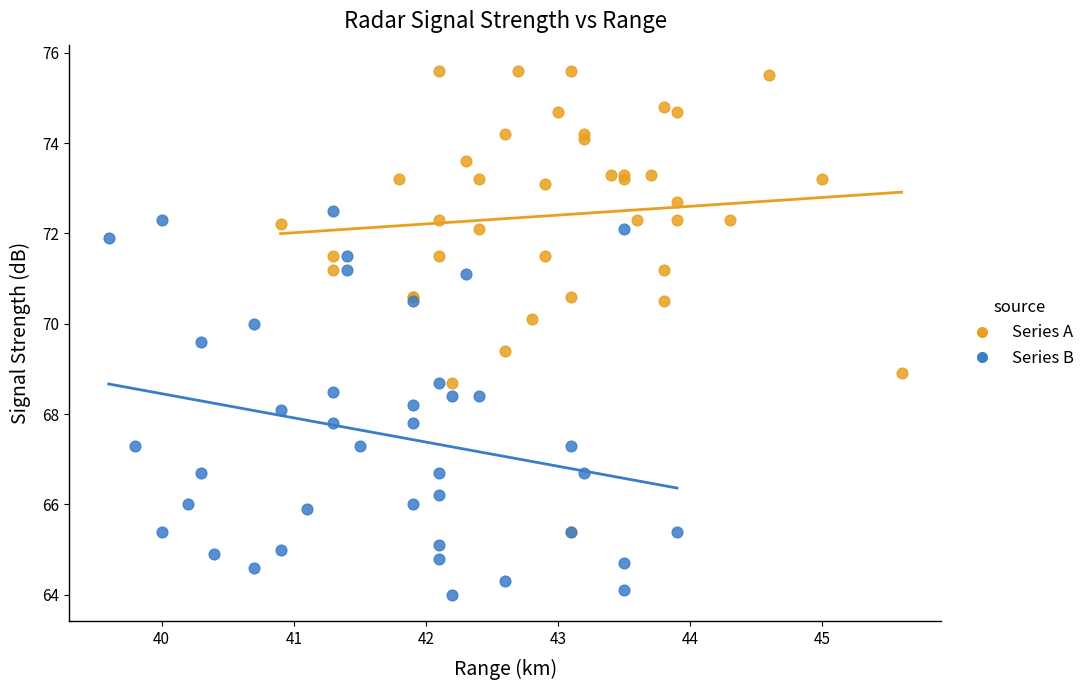

Which series reaches the maximum Y coordinate?

Series A